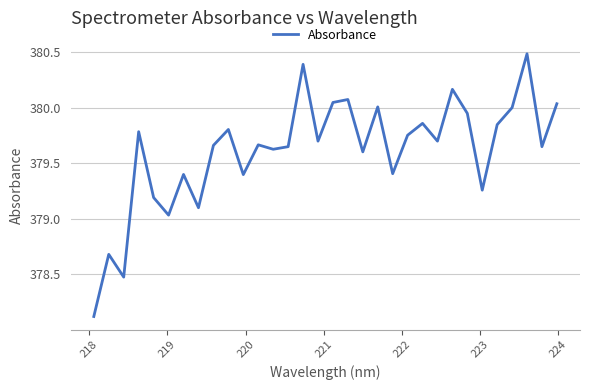

What is the difference between the maximum and minimum values?

2.4